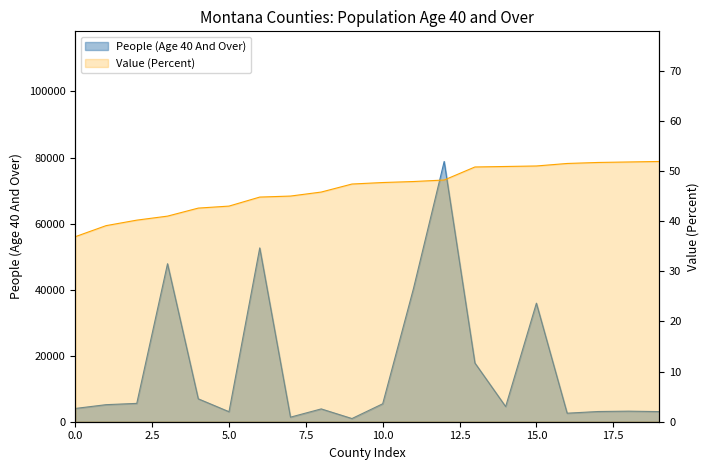

The Value (Percent) series shows 50.9 at 14. True or false?

True